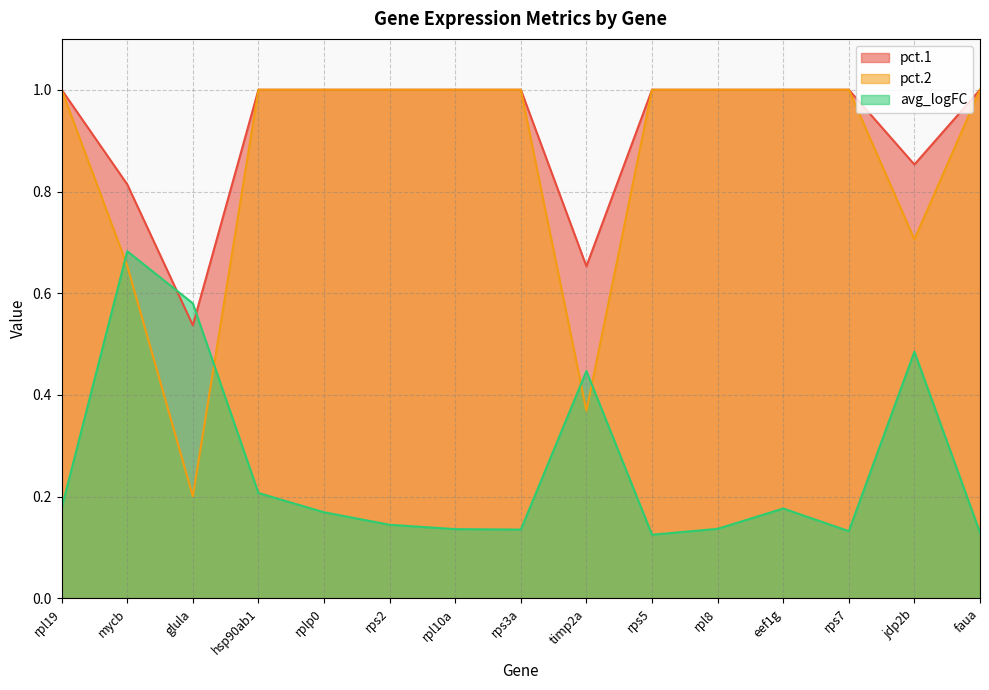

Is it true that pct.2 equals 1.0 at rps3a?

True